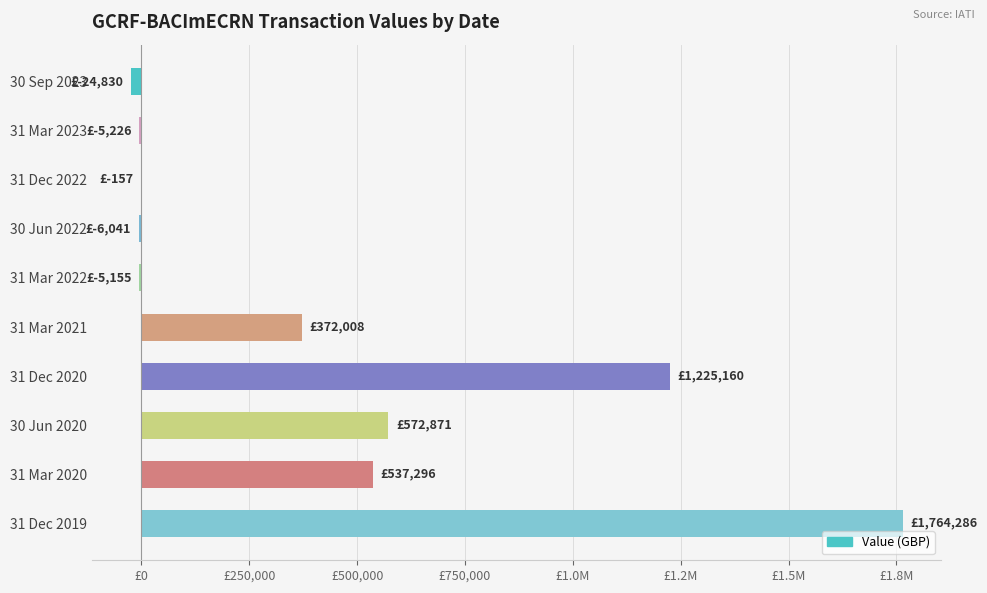

How many negative values are there?

5